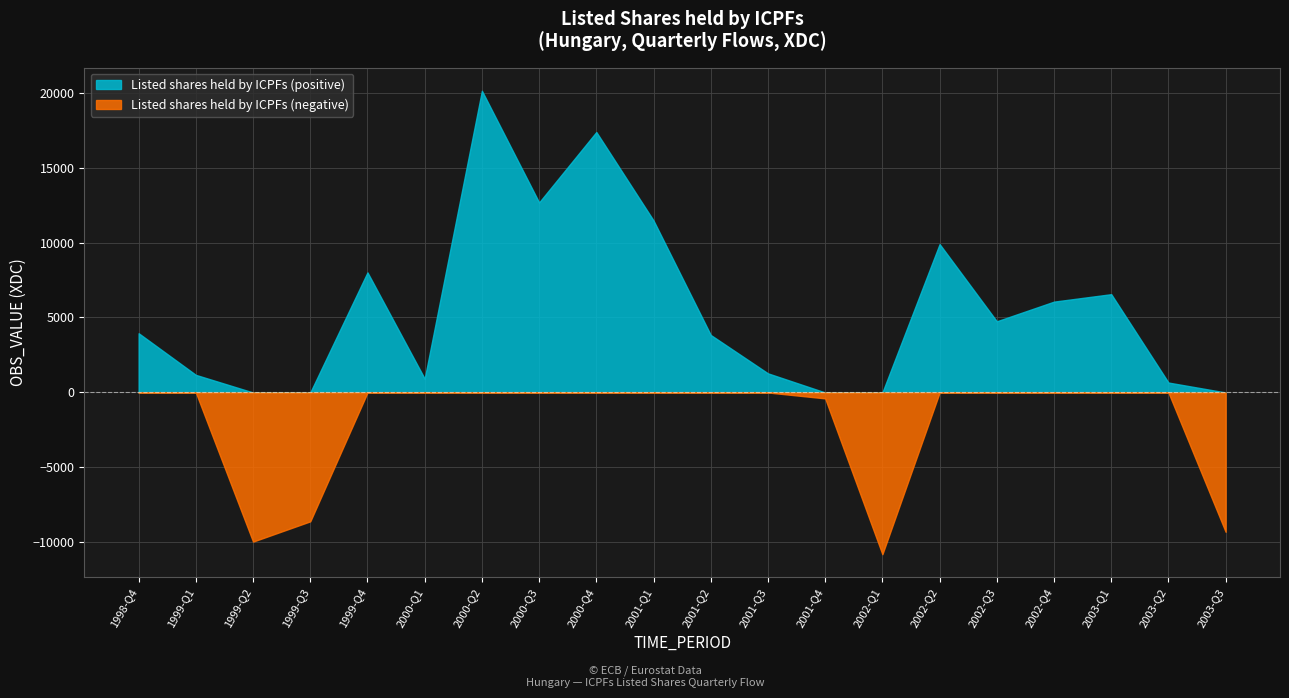

True or false: Positive values and Negative values cross at least once.

False